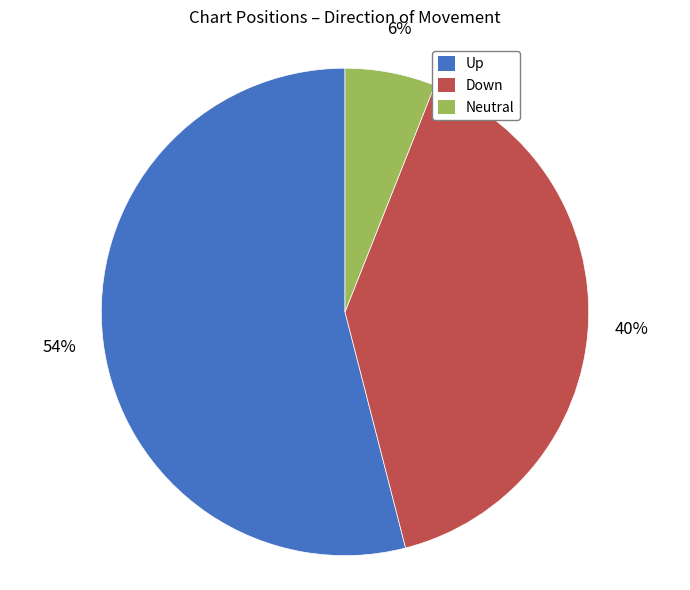

Rank the categories by value from lowest to highest.

Neutral, Down, Up